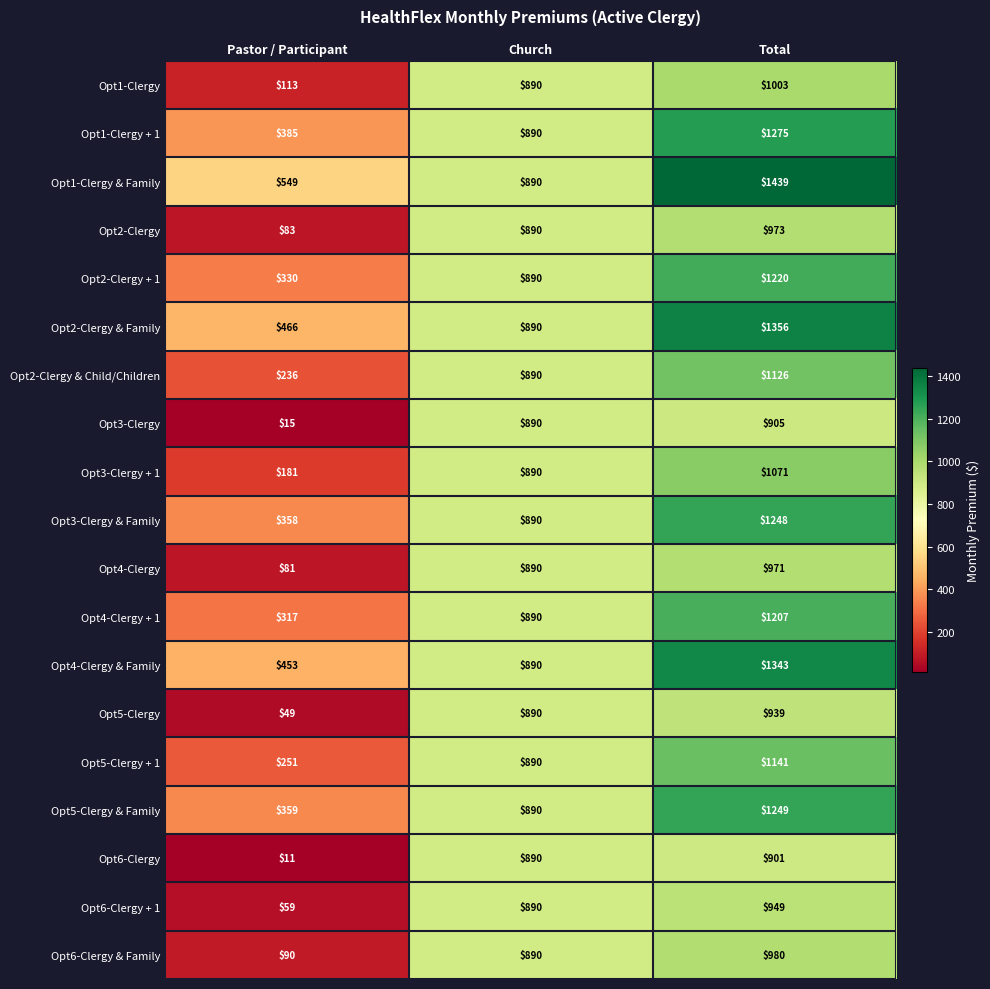

What is the total value across all series at Church?

16910